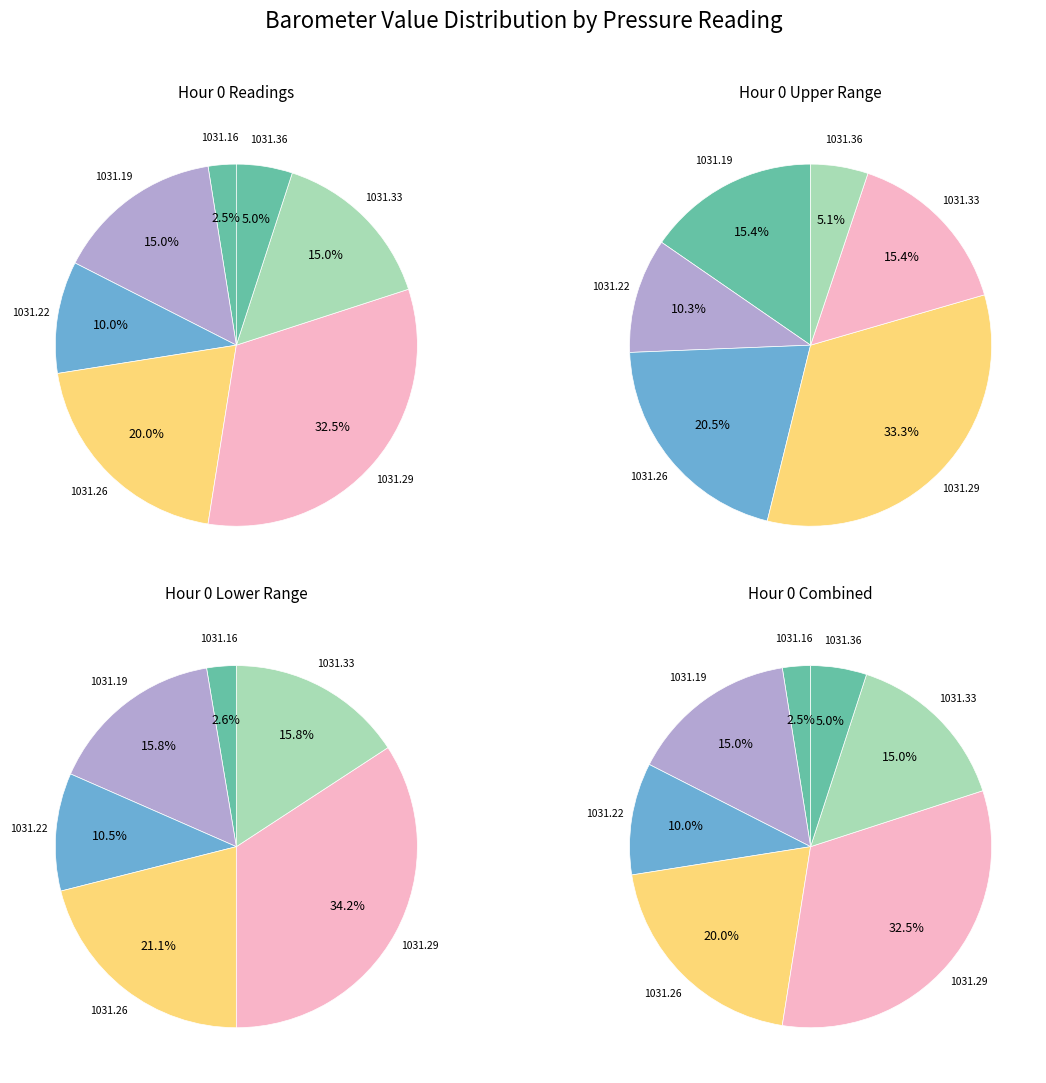

Combined, do 1031.33 and 1031.22 account for over 50%?

No